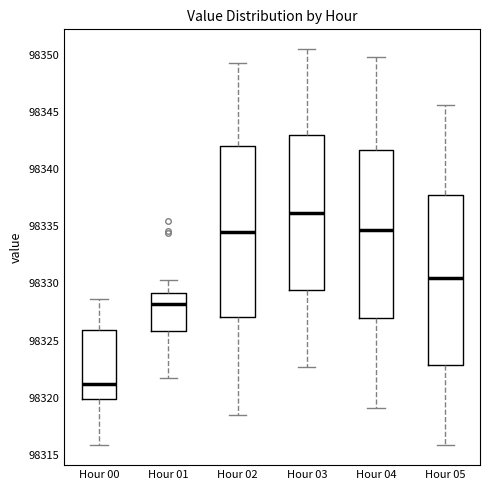

Reading left to right, transcribe this box plot: for each box, give where its median line is, the range the box spans, and where its two whiskers end, as read against the y-axis. The values are not printed on the chart, so give them approximately, as read against the axis.

Hour 00: median 98321.0, box 98320.0 to 98326.0, whiskers 98316.0 to 98328.5
Hour 01: median 98328.0, box 98326.0 to 98329.0, whiskers 98321.5 to 98330.5
Hour 02: median 98334.5, box 98327.0 to 98342.0, whiskers 98318.5 to 98349.5
Hour 03: median 98336.0, box 98329.5 to 98343.0, whiskers 98322.5 to 98350.5
Hour 04: median 98334.5, box 98327.0 to 98341.5, whiskers 98319.0 to 98350.0
Hour 05: median 98330.5, box 98323.0 to 98337.5, whiskers 98316.0 to 98345.5